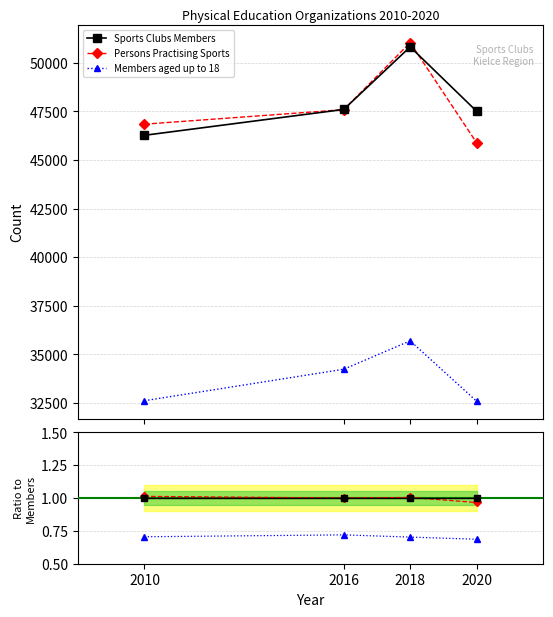

Between which two adjacent categories do Sports Clubs Members and Persons Practising Sports first intersect?

2010 and 2016